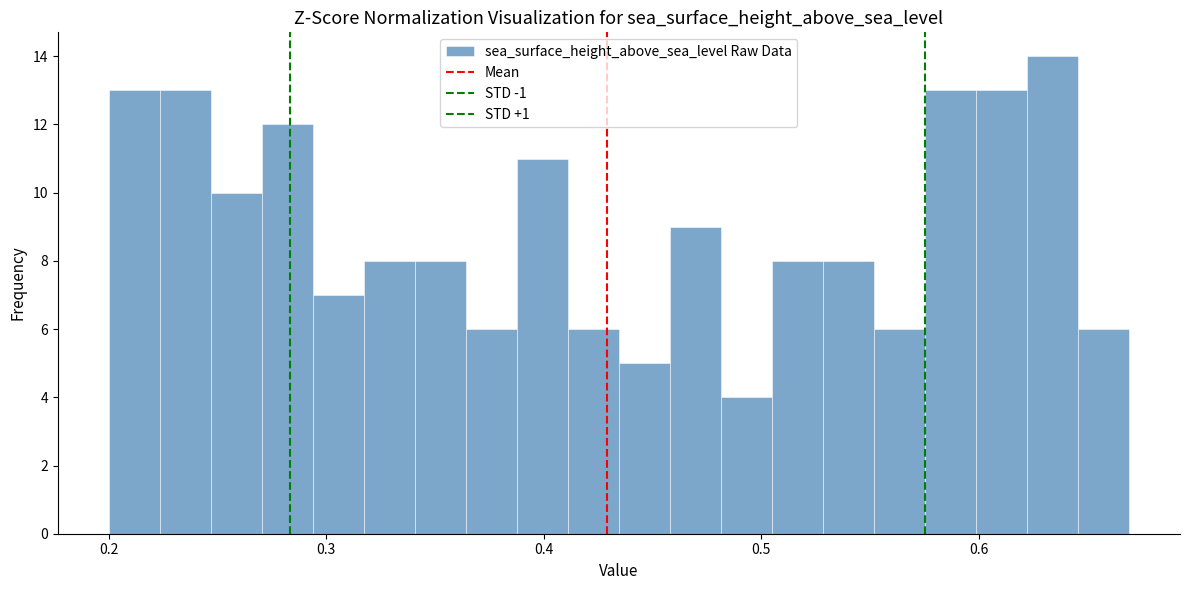

Read against the x-axis, roughly where is the centre of the tallest bar?

0.63